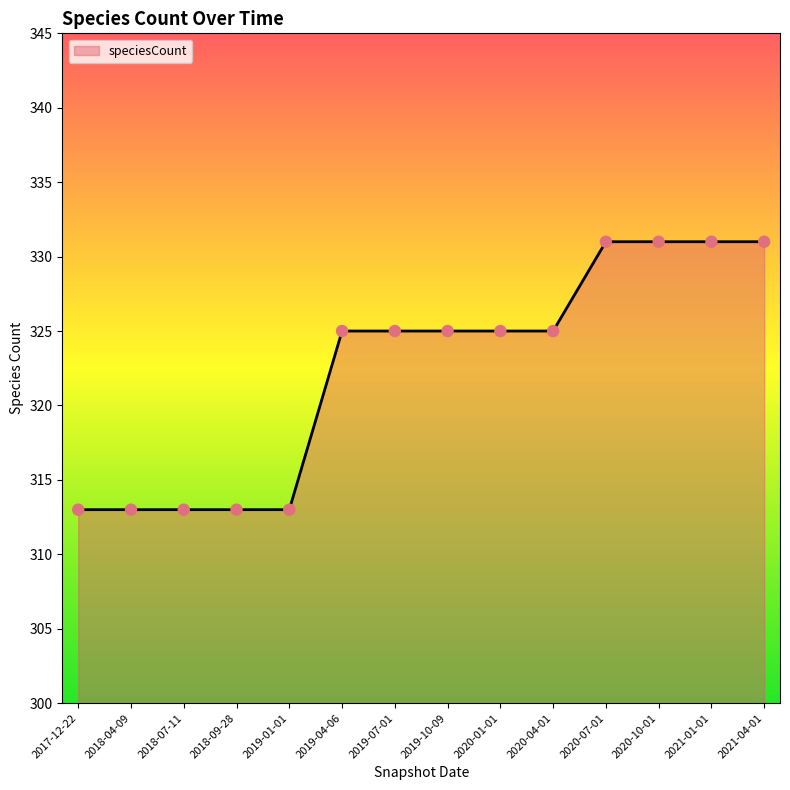

What is the change in value from 2019-04-06 to 2020-10-01?

+6